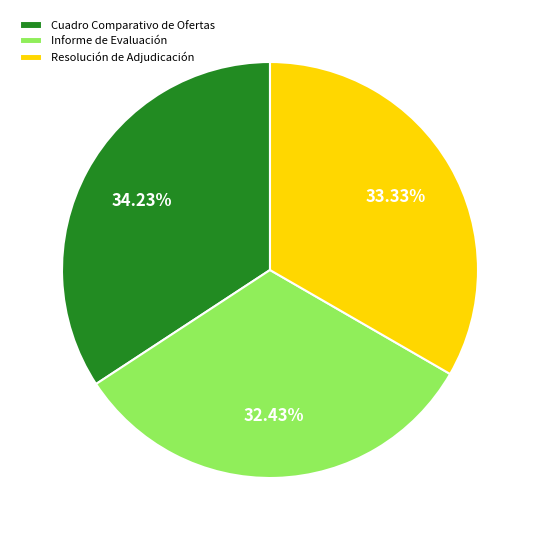

Is there a majority slice in this chart?

No